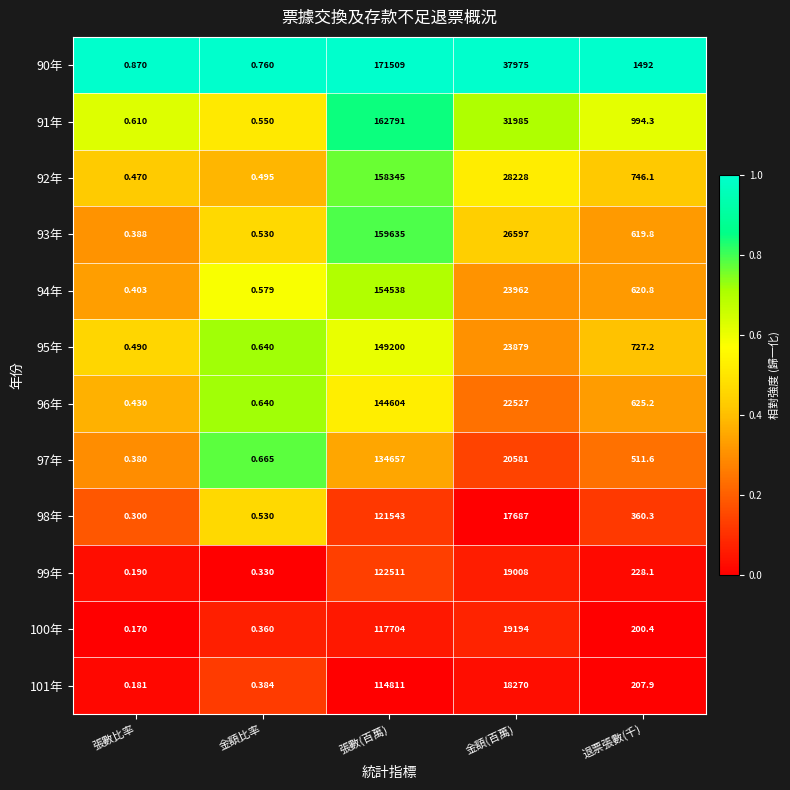

Where is 100年 nearest to the value 58852?

金額(百萬)